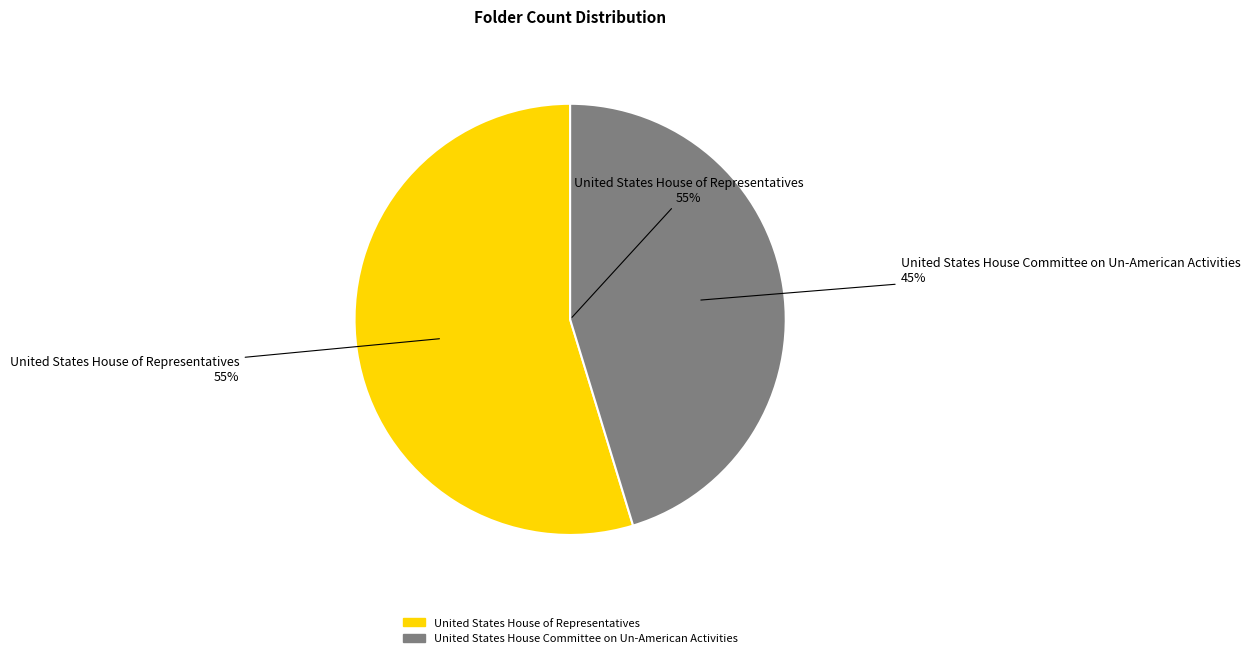

True or false: United States House of Representatives accounts for 66% of the total.

False